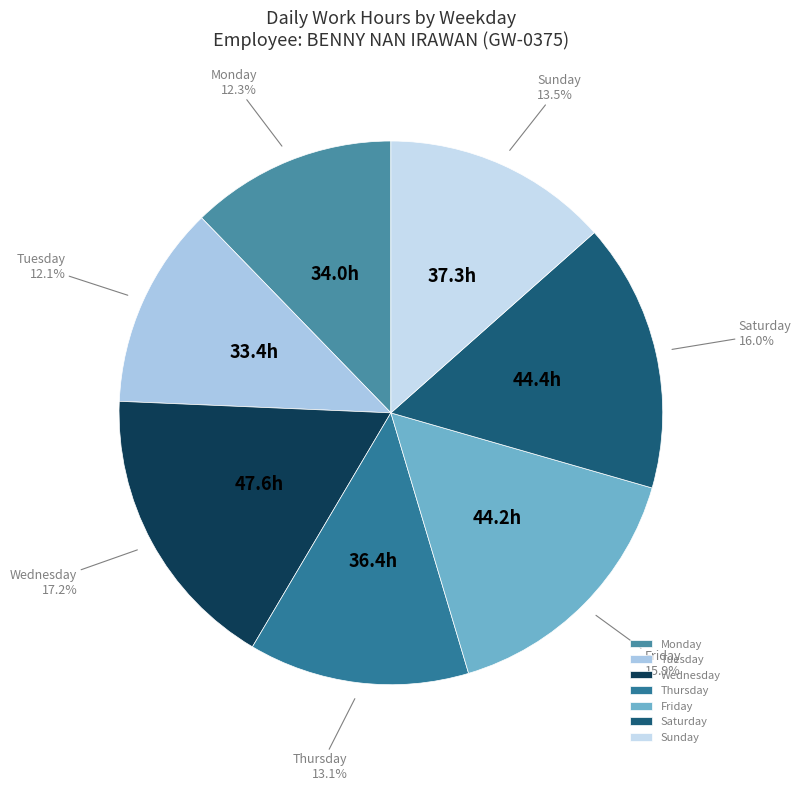

Between Sunday and Tuesday, which is larger?

Sunday